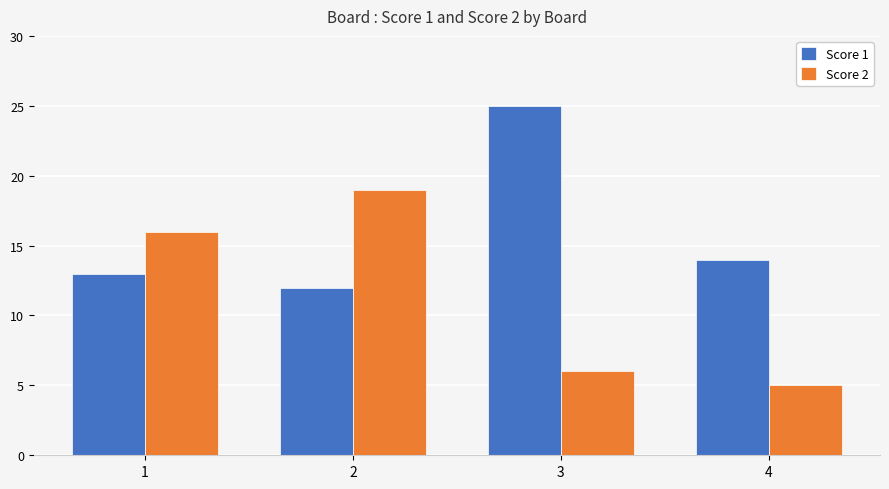

What is the total value across all series at 2?

31